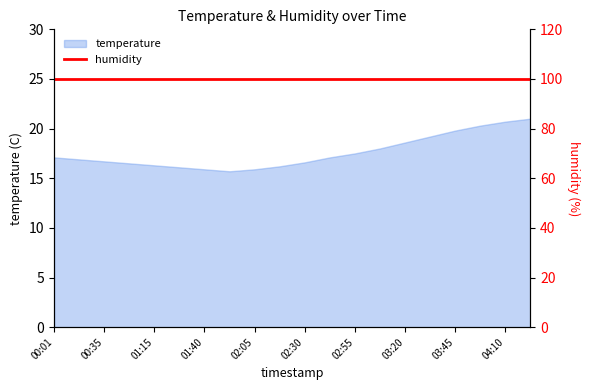

What is the greatest value displayed?

21.0